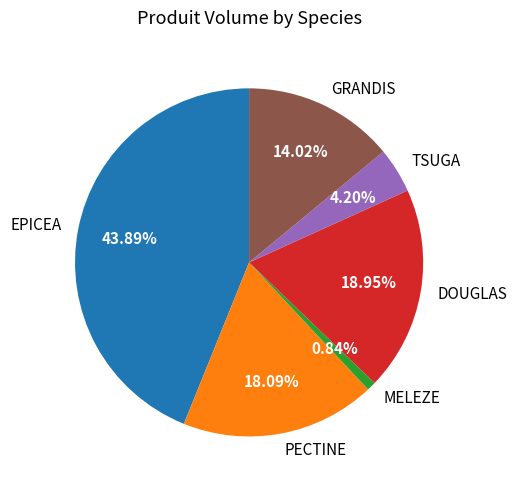

Count the number of slices in the pie.

6